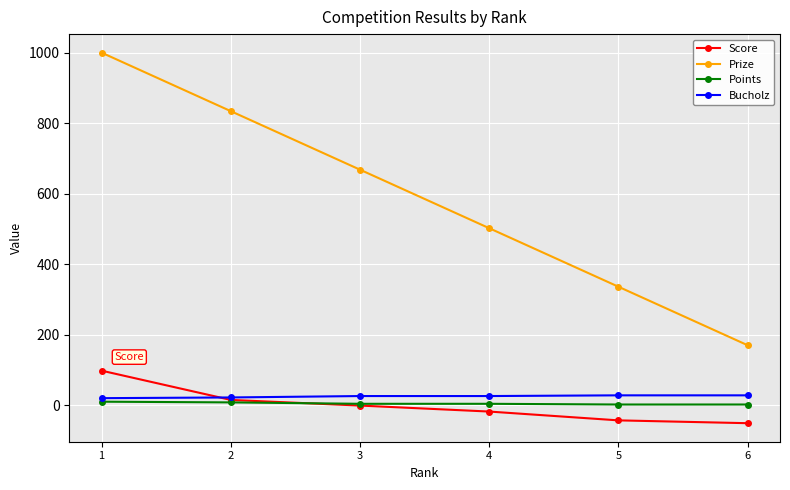

True or false: Score has more than 2 points higher than both neighbors.

False